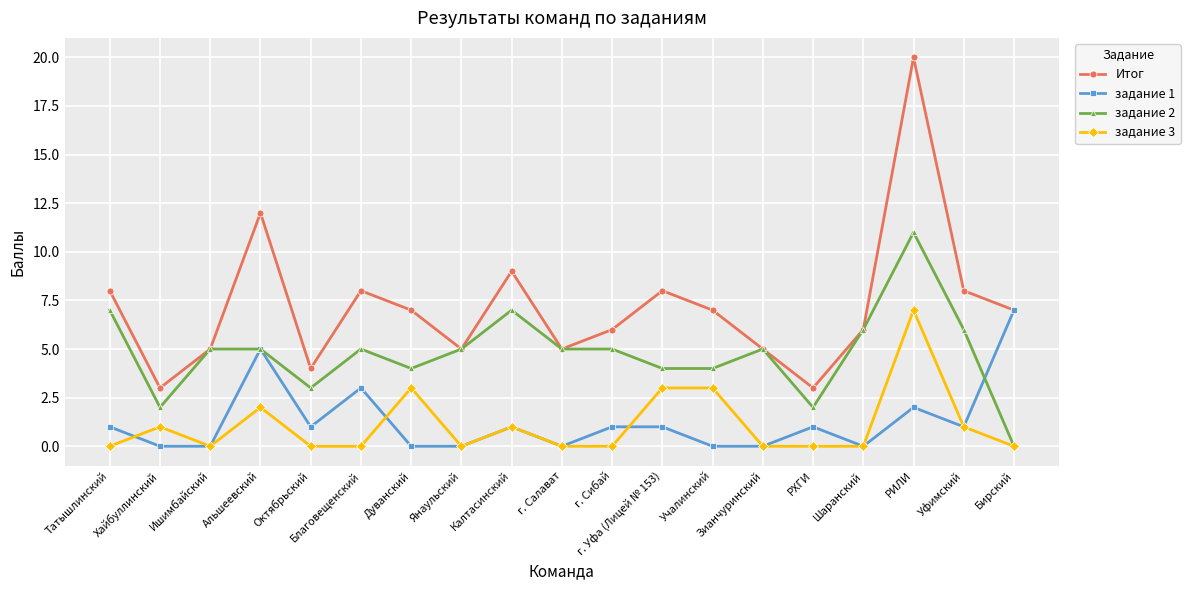

What is the average value of the задание 1 series?

1